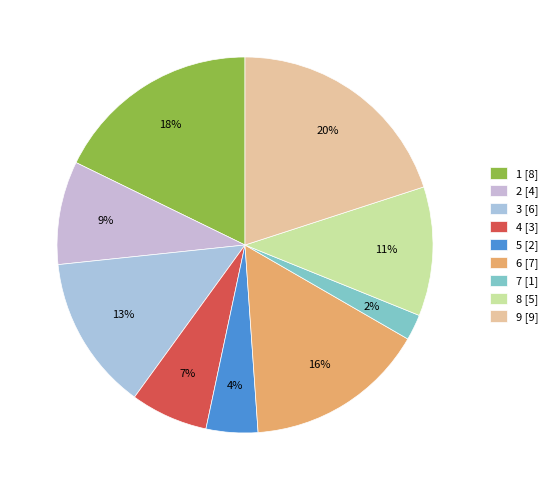

Does 7 account for over 50% of the chart?

No